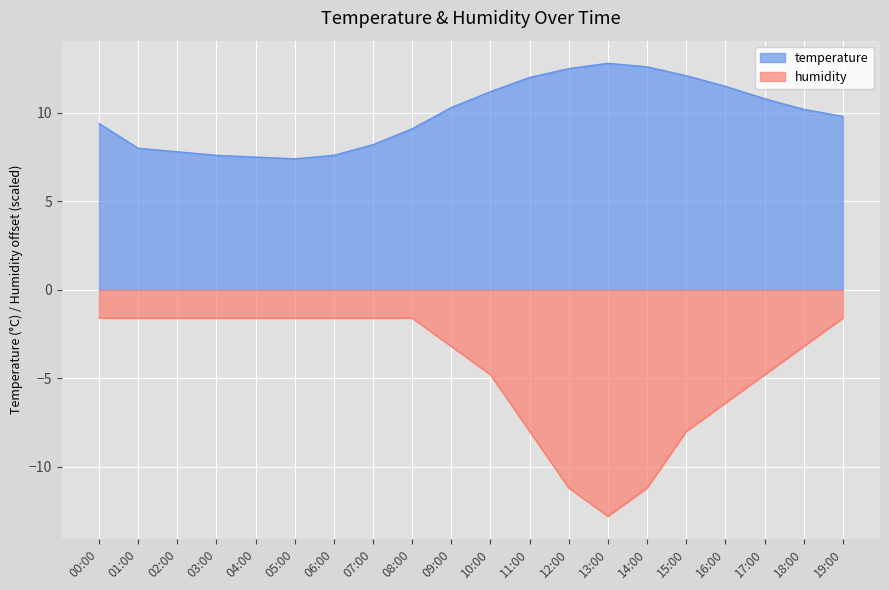

At which category does the chart reach its minimum across all series?

13:00